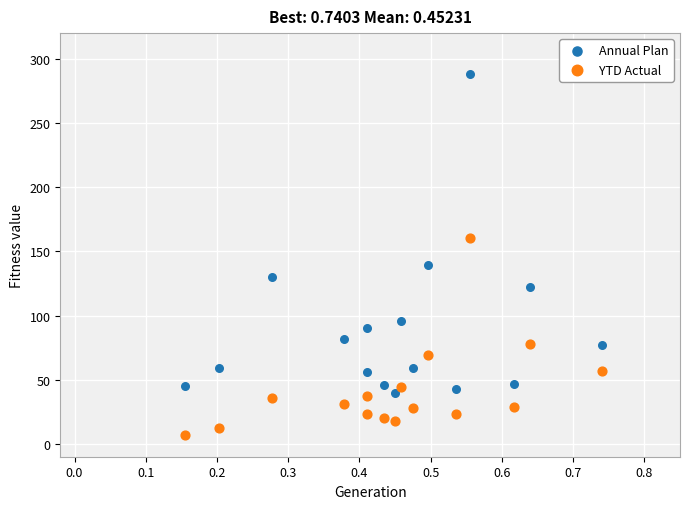

Which series contains the lowest Y value?

YTD Actual